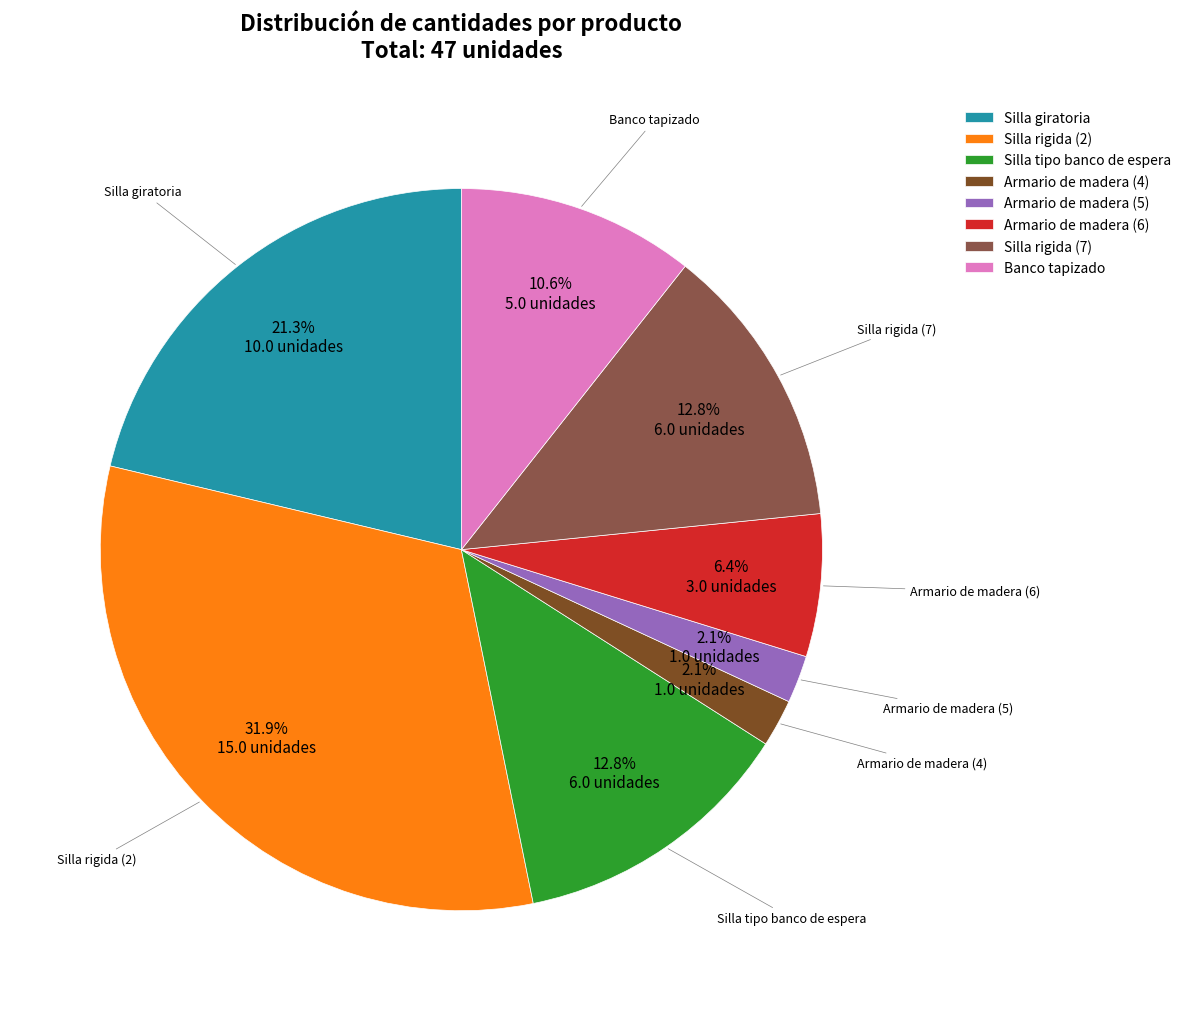

Does Silla tipo banco de espera account for over 50% of the chart?

No